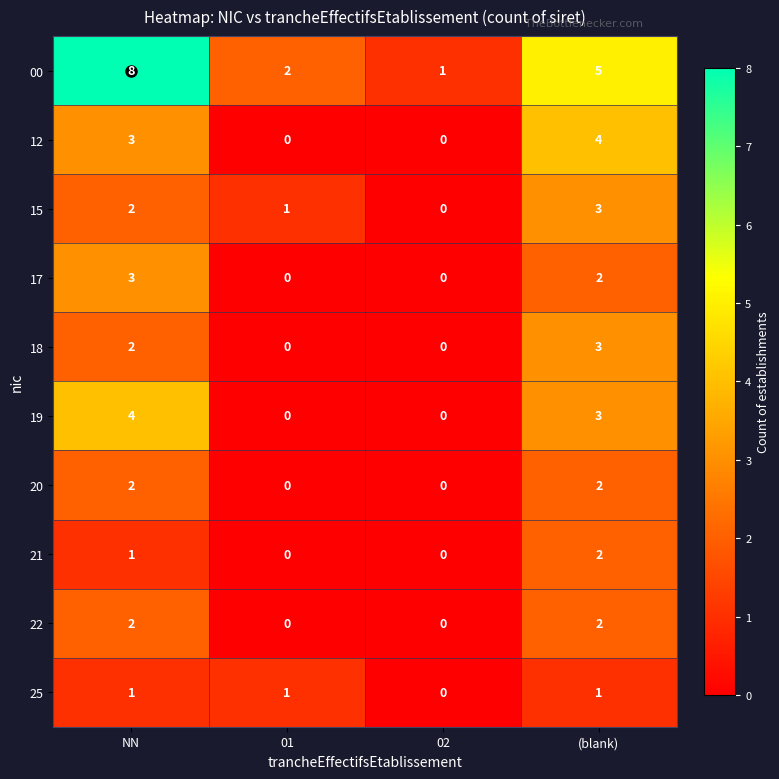

What is the maximum value shown in the chart?

8